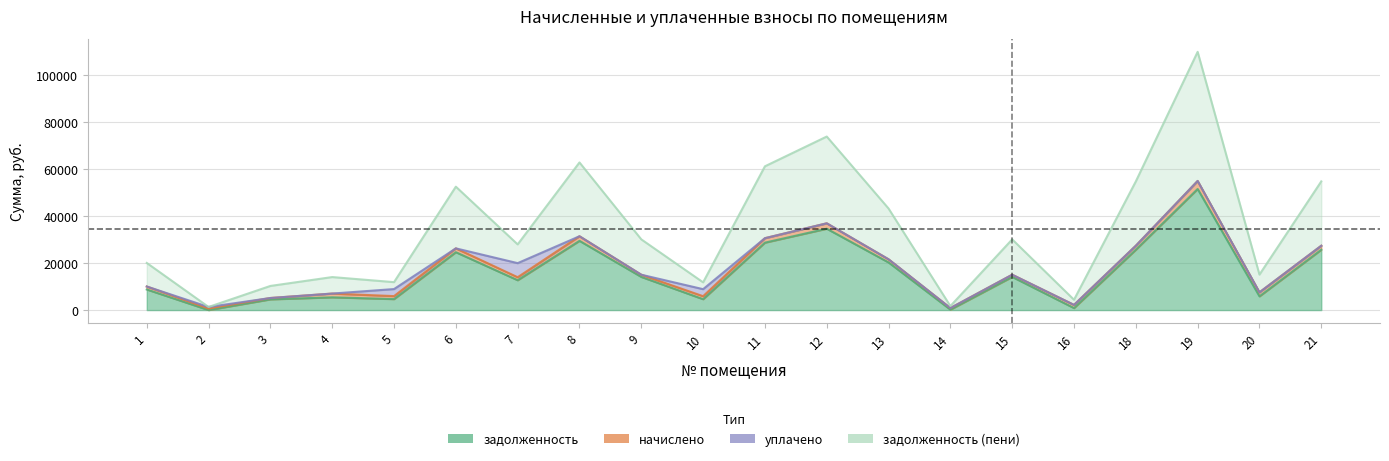

How many positive values does the задолженность series have?

19